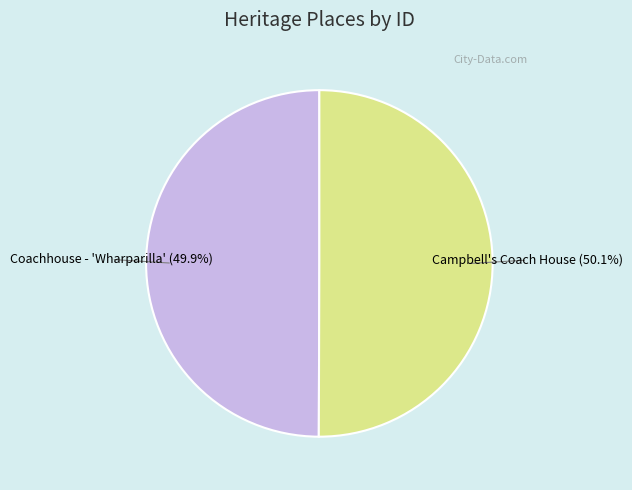

What is the ratio of the value at Coachhouse - 'Wharparilla' to the value at Campbell's Coach House?

1.0